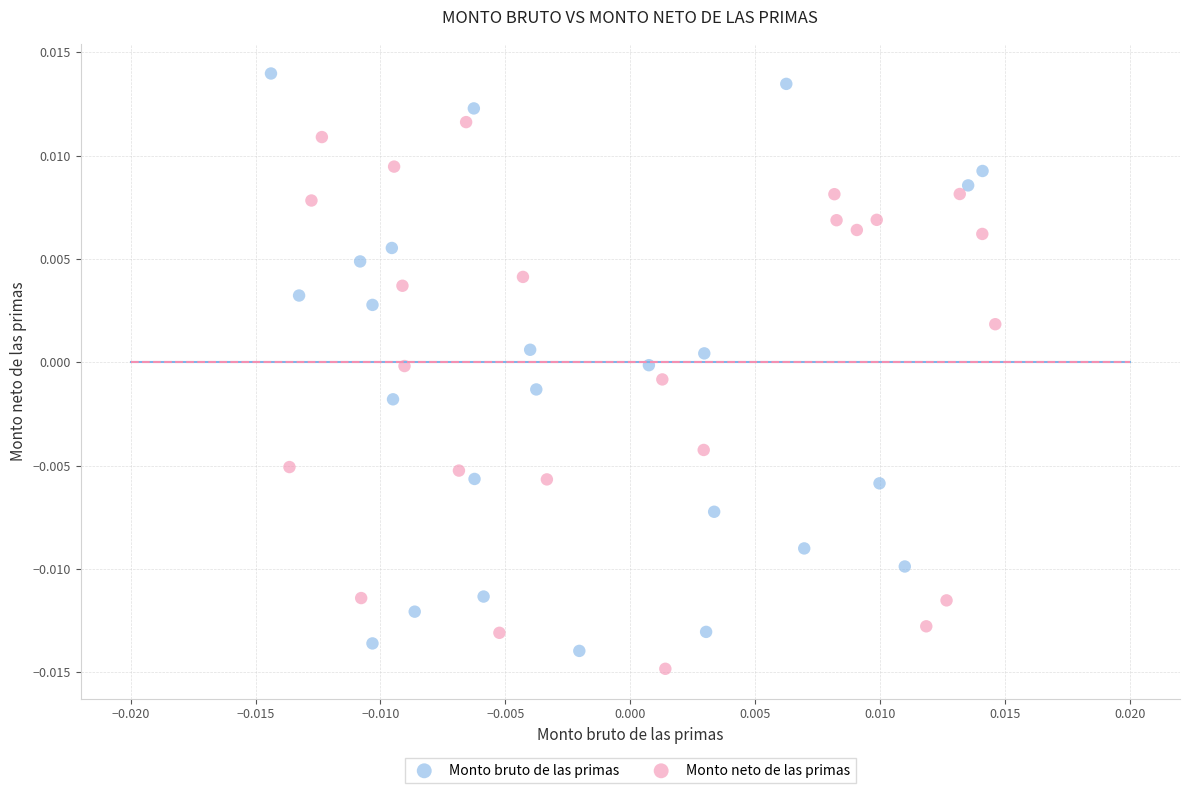

Which series contains the highest Y value?

Monto bruto de las primas